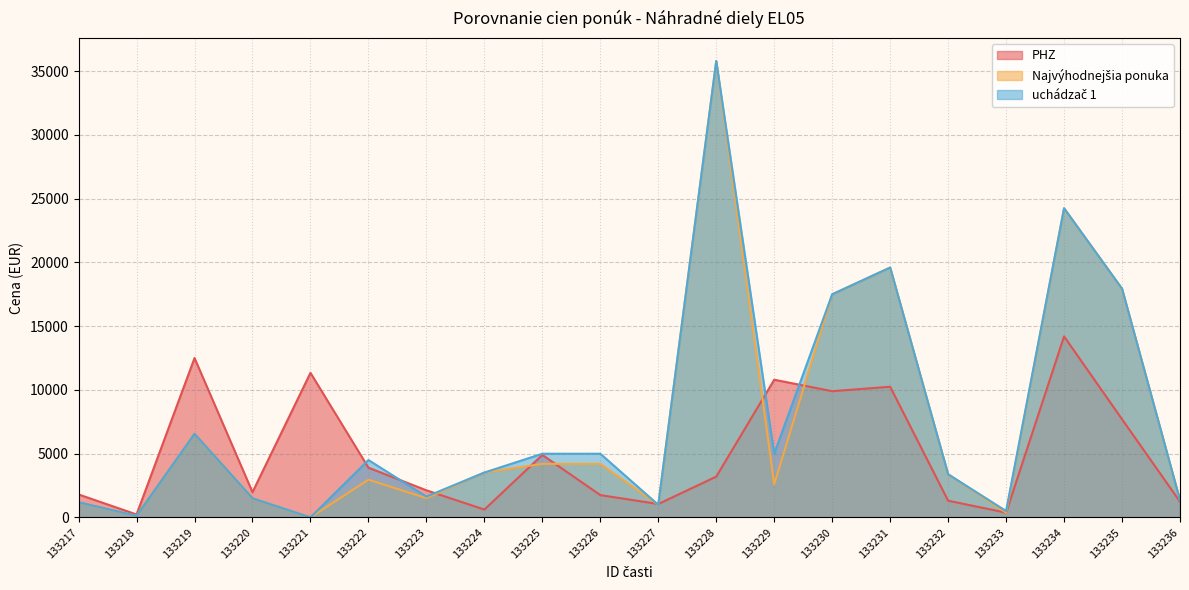

Which series has the largest total across all categories?

uchádzač 1